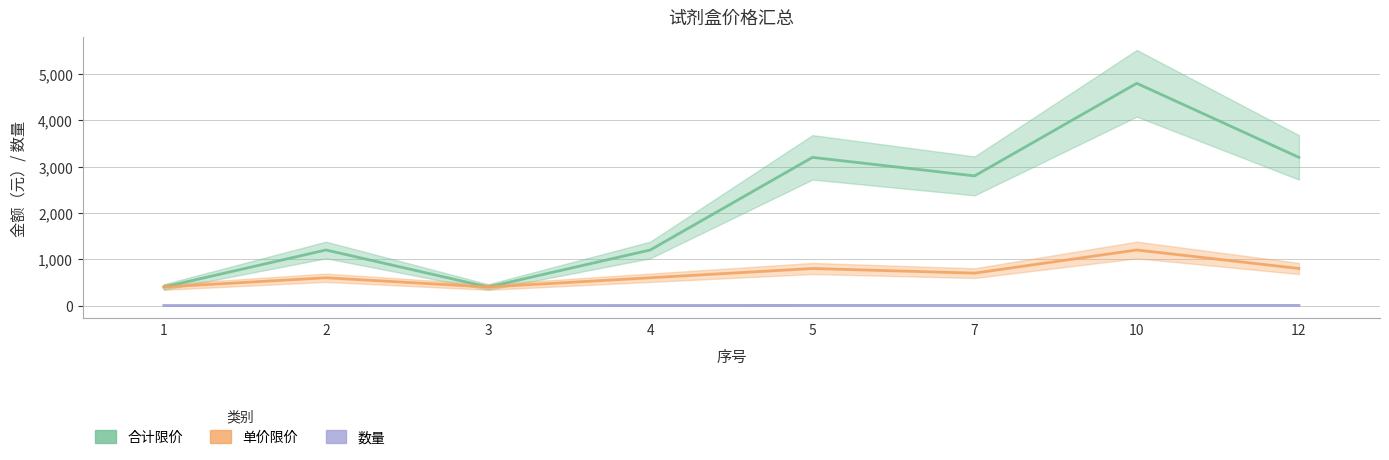

What is the sum of all 合计限价 values?

17200